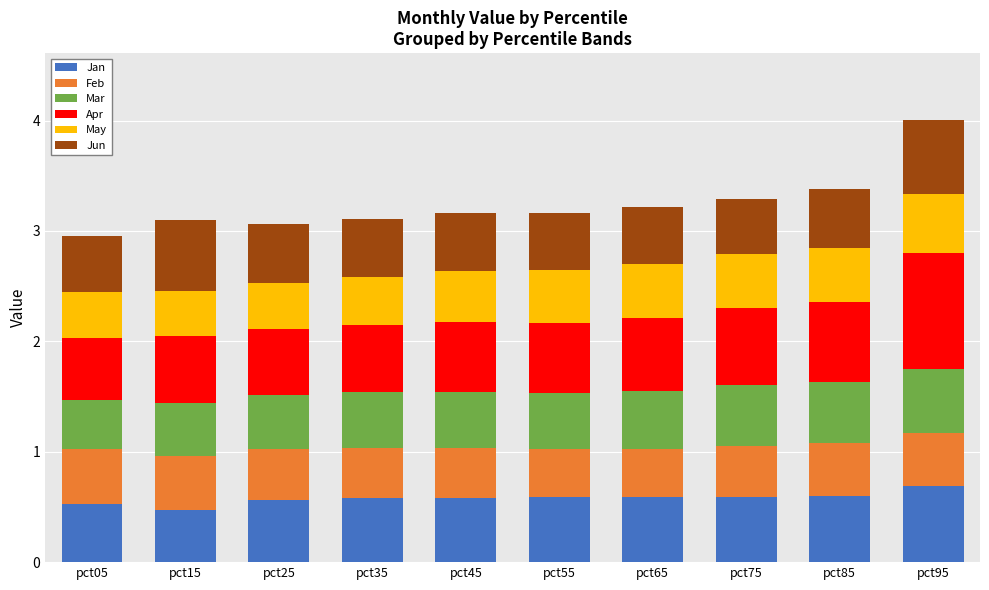

True or false: Jan has a value of 0.6 at pct75.

True